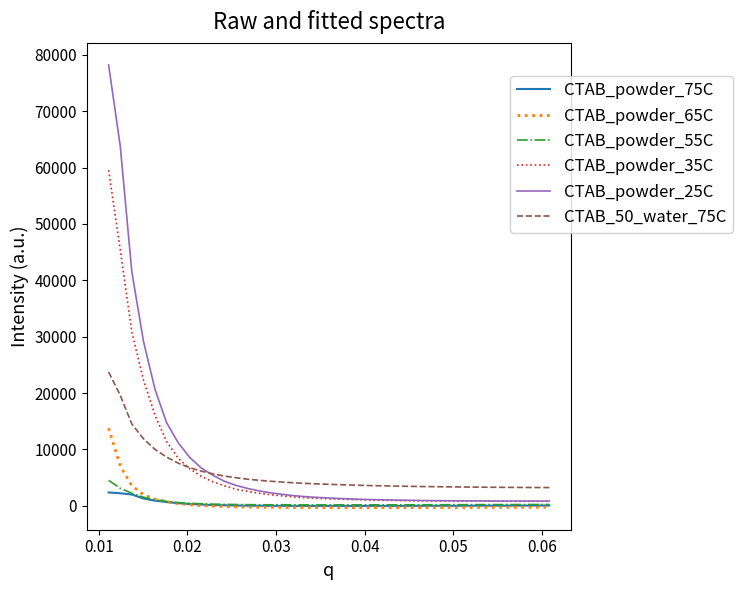

What is the minimum value shown in the chart?

-304.6